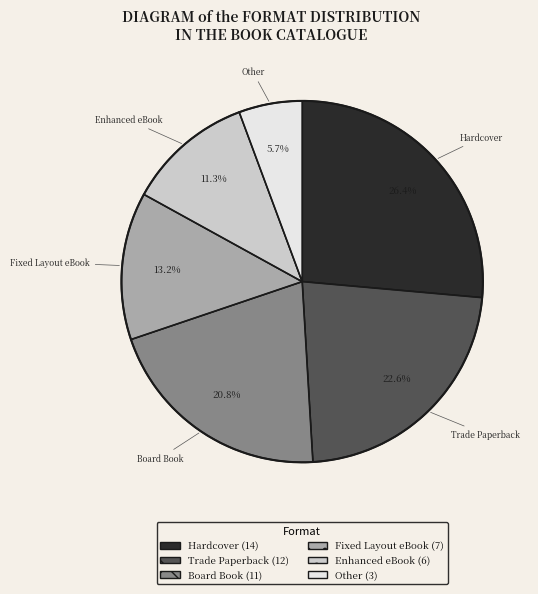

Is Board Book the majority of the pie?

No